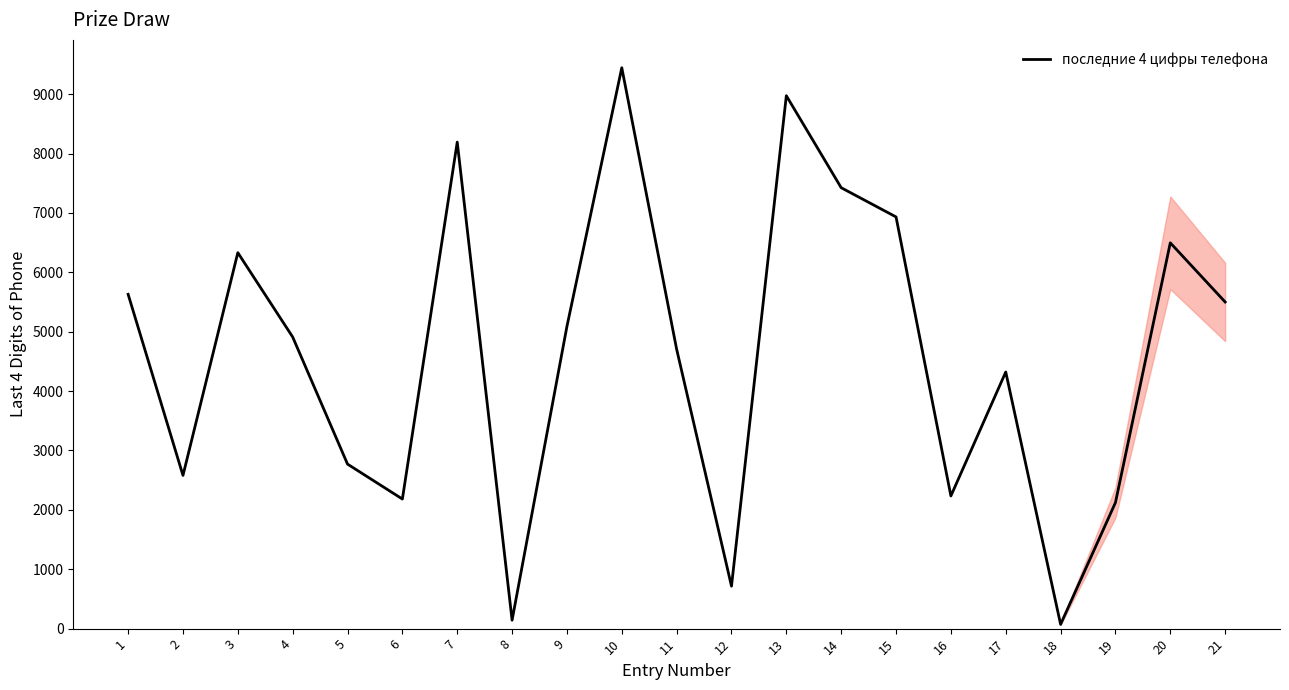

At which category does the chart reach its peak across all series?

10